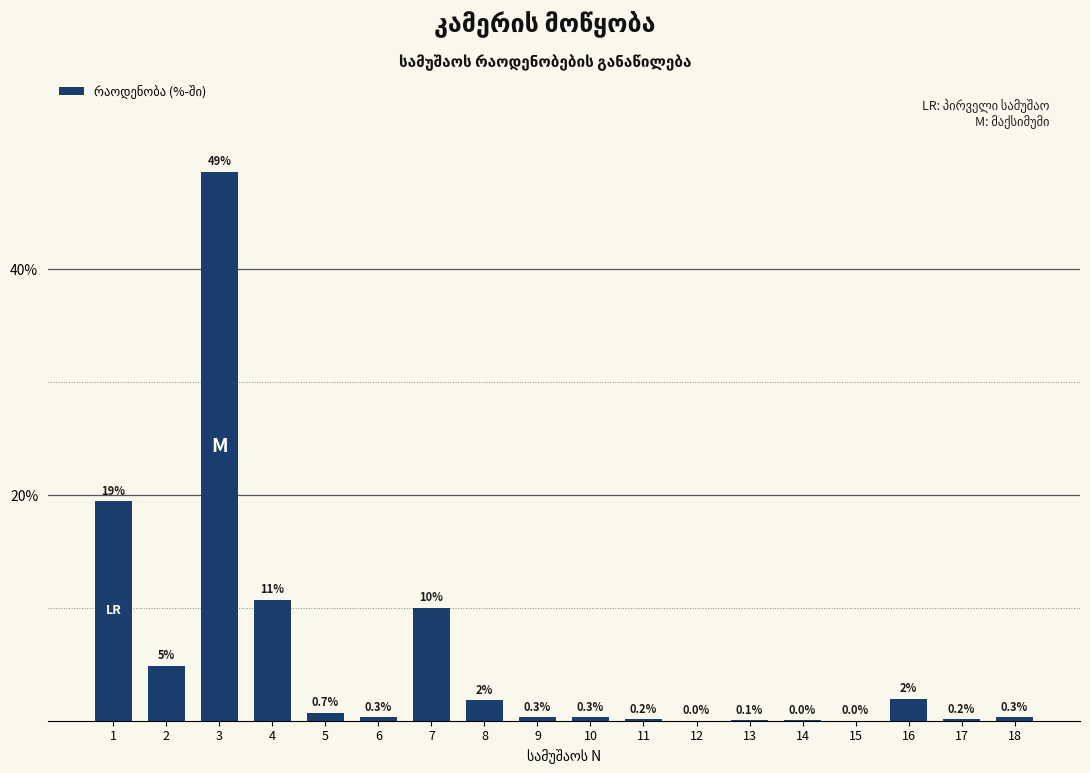

What is the approximate value at 10?

0.3